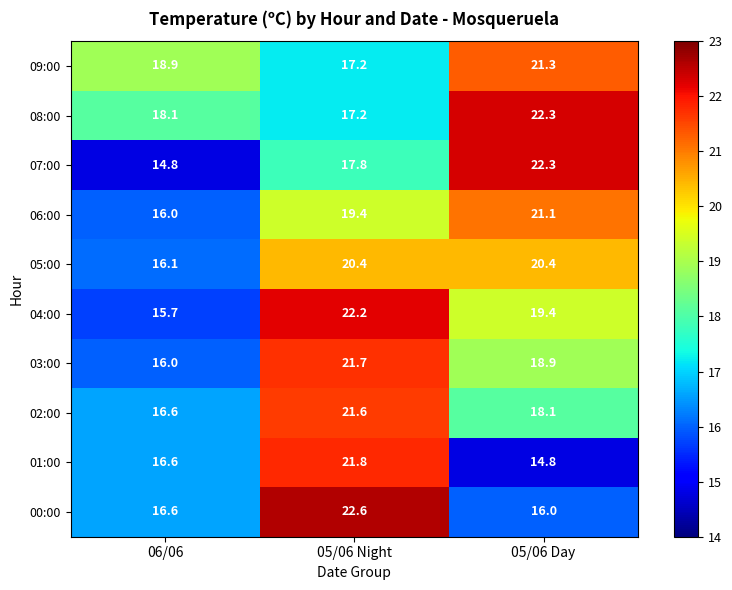

Is it true that 08:00 equals 23.8 at 06/06?

False